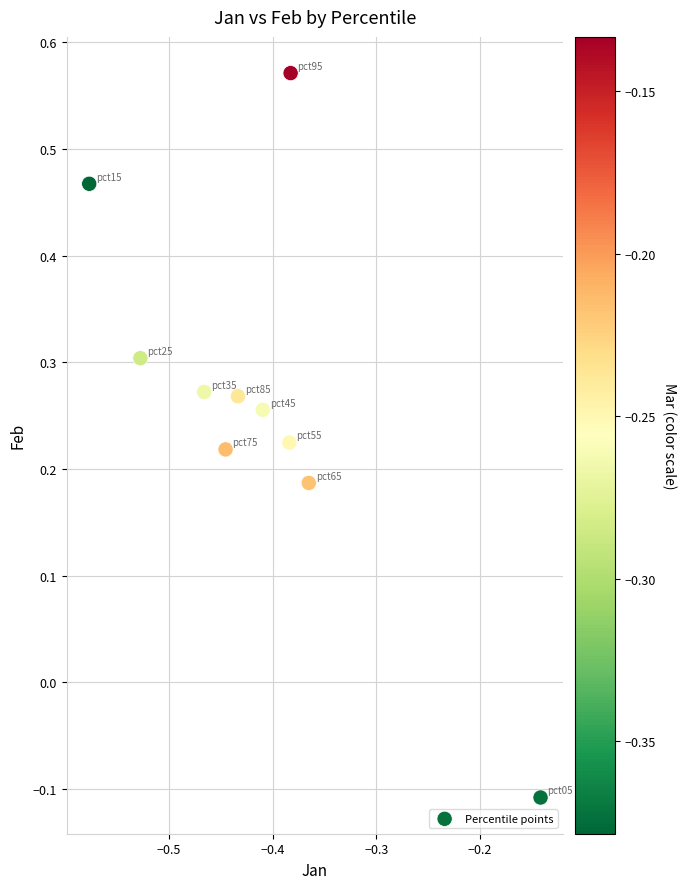

What is the average X value?

-0.4